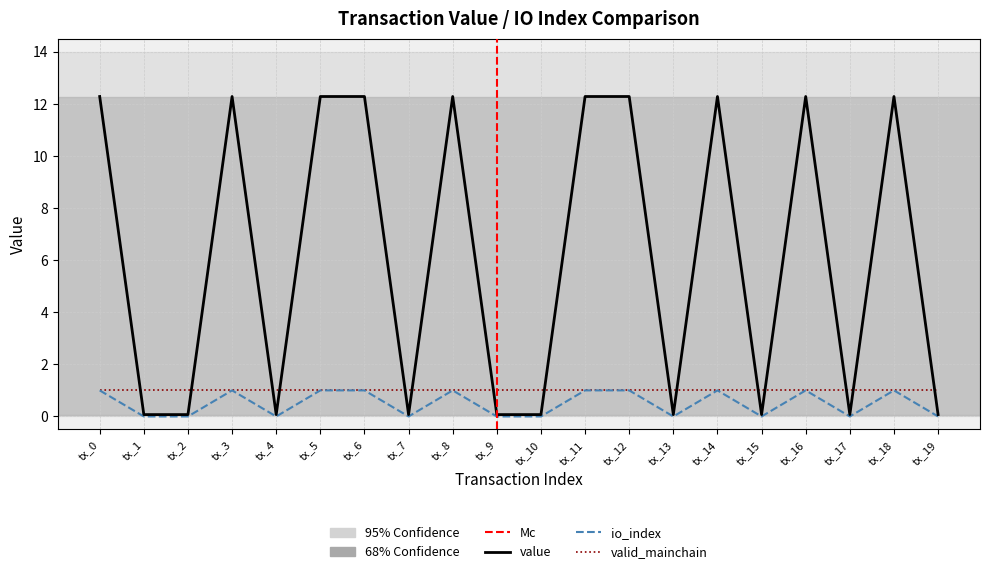

Where does the io_index series first go above 12?

tx_0